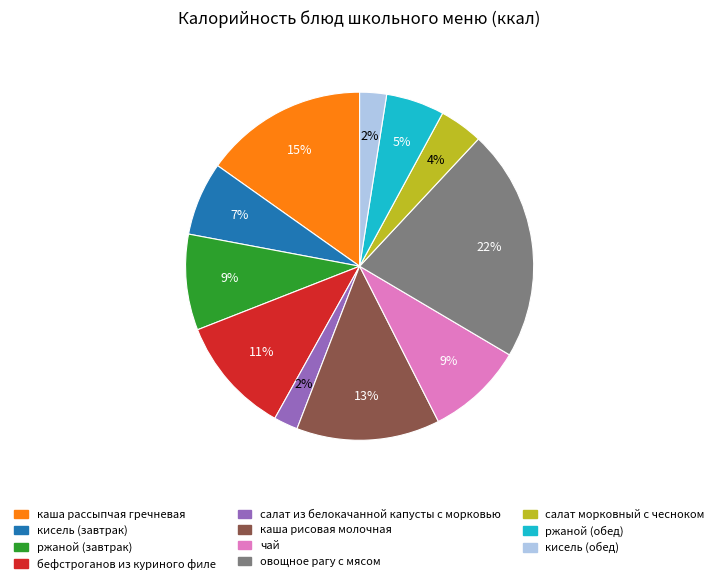

Combined, do кисель (завтрак) and чай account for over 50%?

No